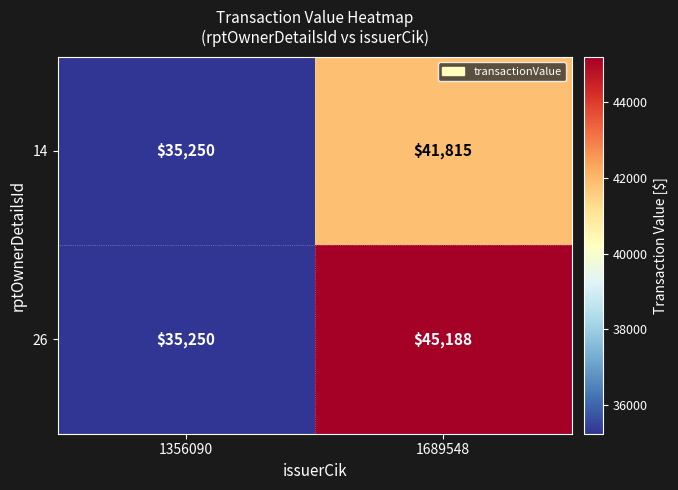

What is the total value across all series at 1689548?

87003